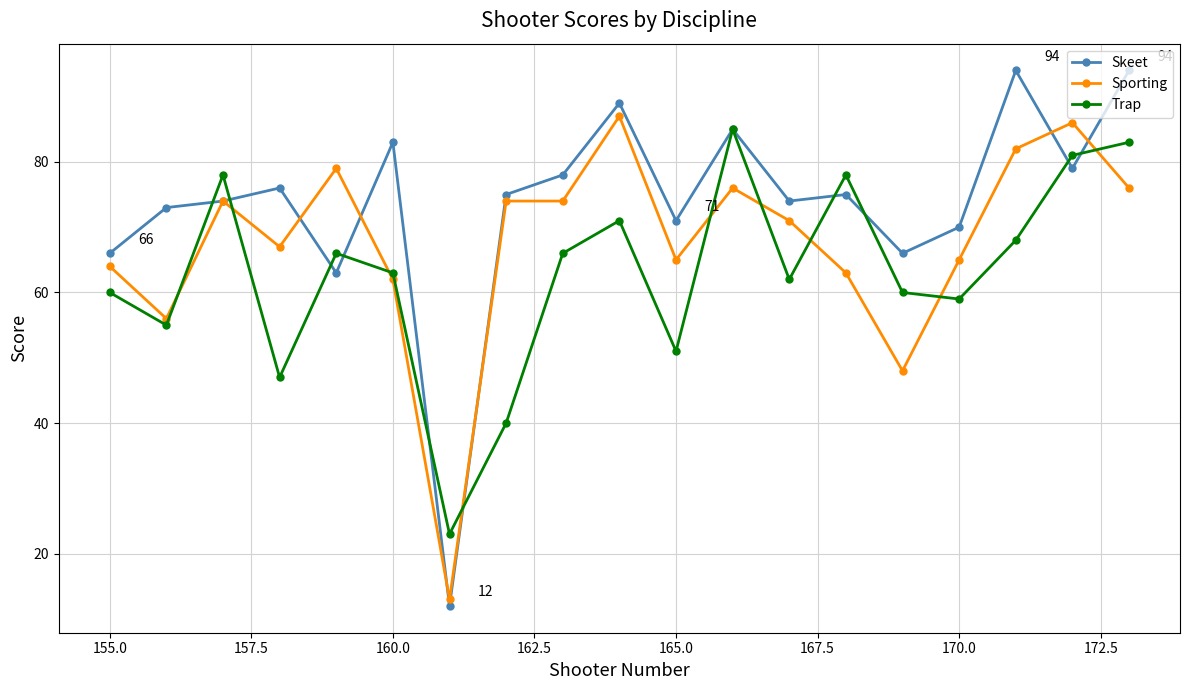

In Trap, how many points are higher than both neighbors (excluding endpoints)?

5